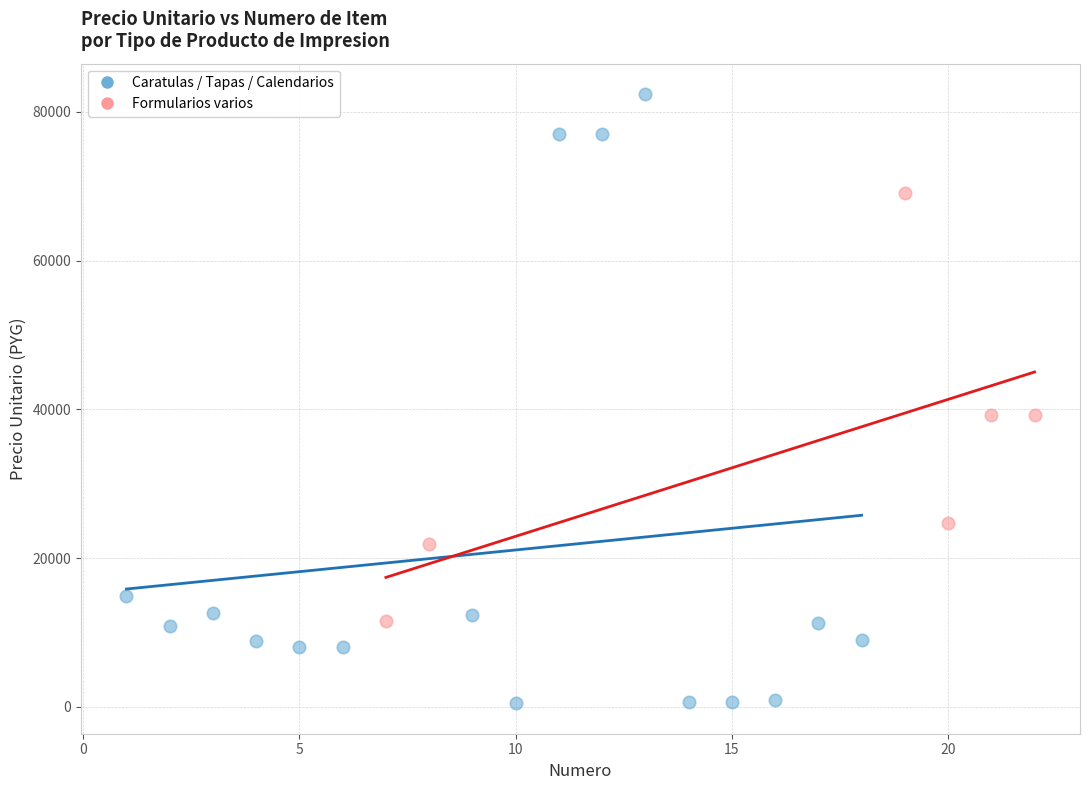

Which series has the widest spread of Y values?

Caratulas / Tapas / Calendarios